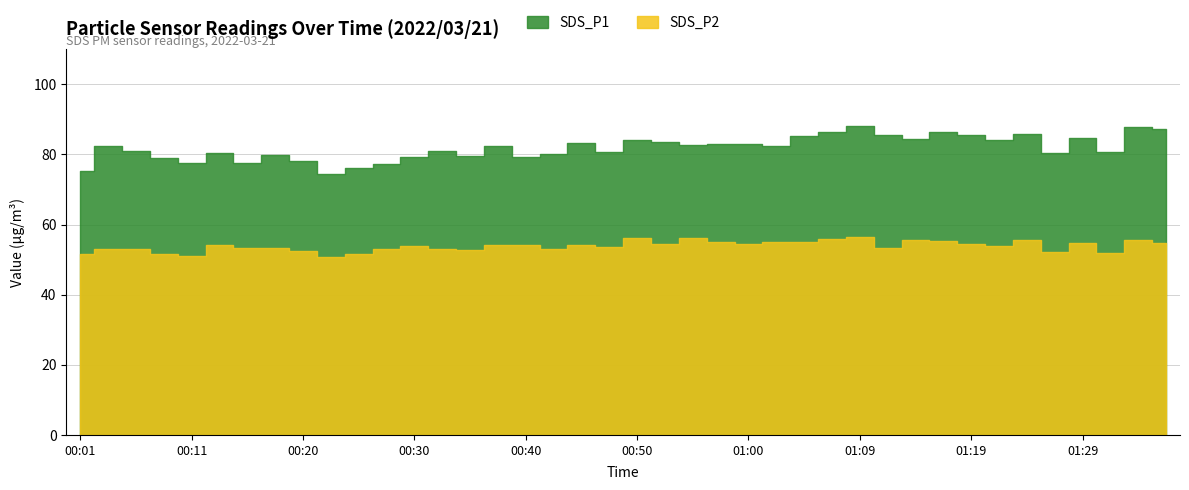

Reading right to left, what are all the values shown in this chart?

SDS_P1: 87.4	87.7	80.8	84.5	80.5	86.0	84.2	85.5	86.4	84.3	85.5	88.0	86.3	85.4	82.3	82.9	83.0	82.6	83.5	84.0	80.6	83.3	80.0	79.3	82.3	79.7	81.0	79.2	77.4	76.1	74.5	78.1	79.8	77.6	80.5	77.5	78.9	81.0	82.5	75.2
SDS_P2: 54.7	55.5	51.9	54.7	52.2	55.6	53.8	54.4	55.2	55.5	53.4	56.3	56.0	55.0	55.0	54.5	55.1	56.0	54.6	56.0	53.5	54.2	52.9	54.2	54.2	52.6	53.0	54.0	53.2	51.7	50.9	52.6	53.3	53.4	54.1	51.0	51.5	53.1	53.0	51.6